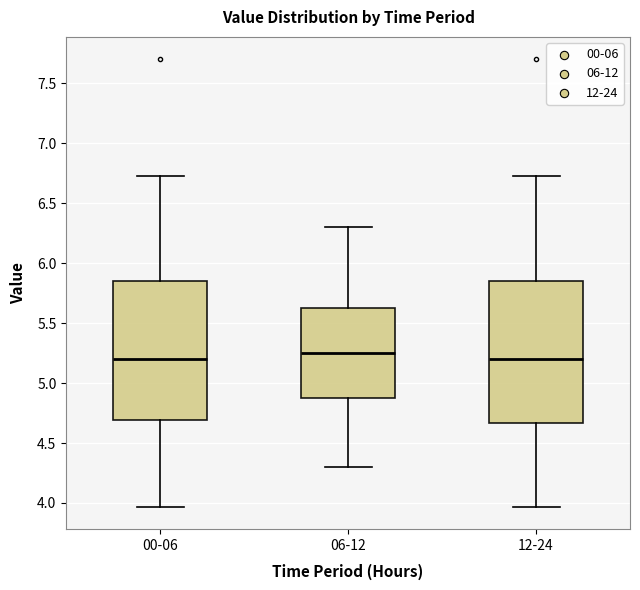

Where is the upper edge of the box for 00-06 on the y-axis? The values are not printed on the chart, so give them approximately, as read against the axis.

5.85